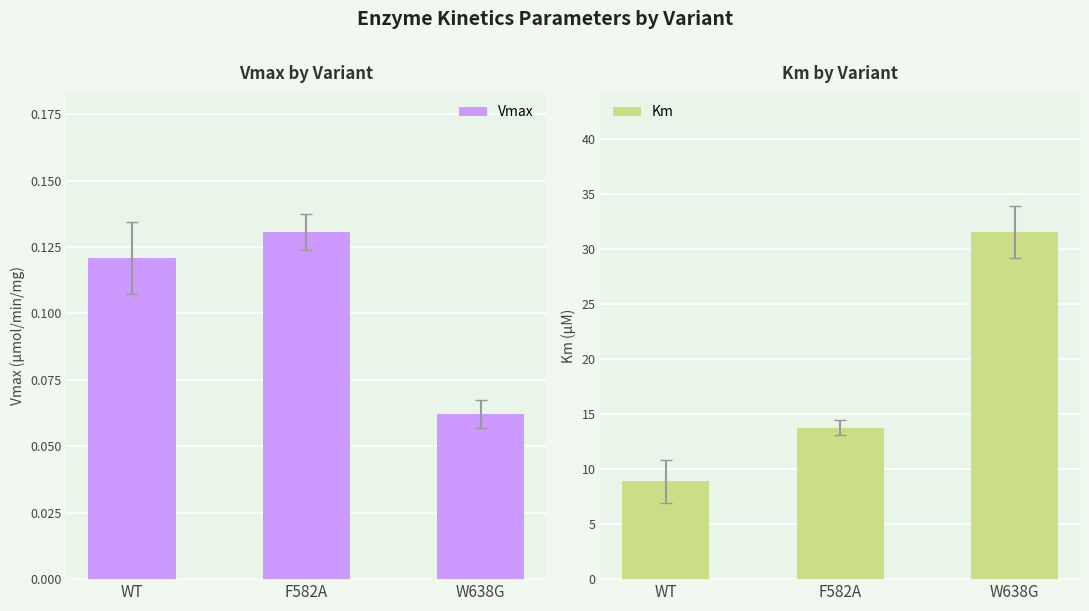

List the series in order of their peak value, highest first.

Km, Vmax